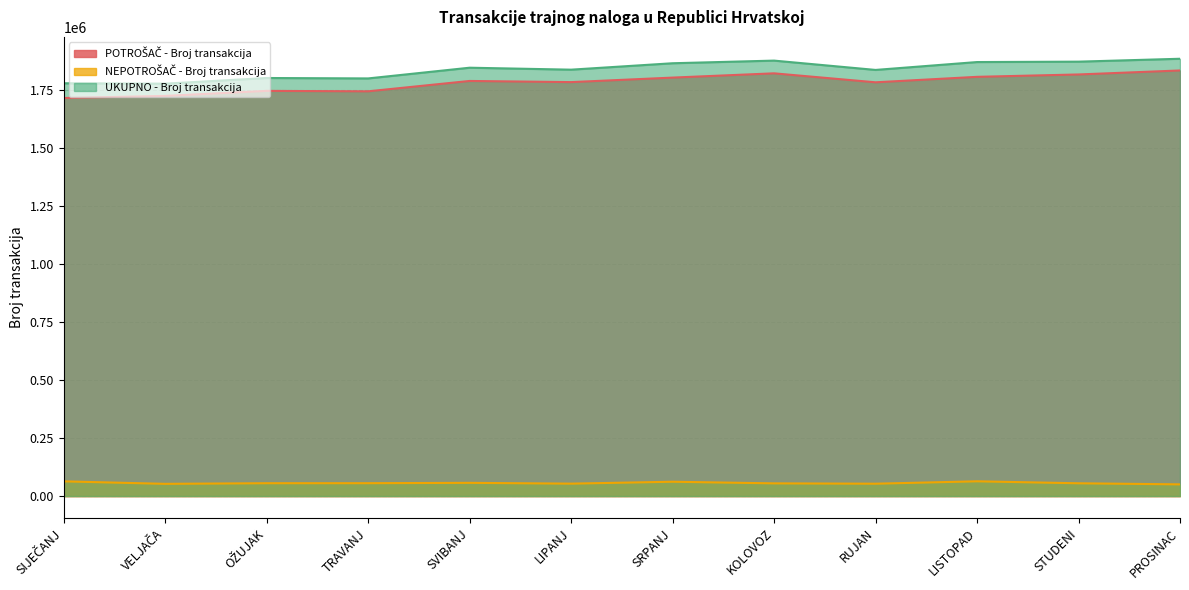

How many lines are shown in the chart?

3